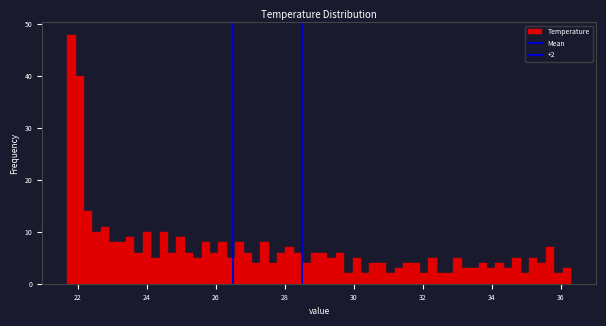

Around what value on the x-axis is the tallest bar? Give the approximate position of its centre, as read against the axis.

21.8